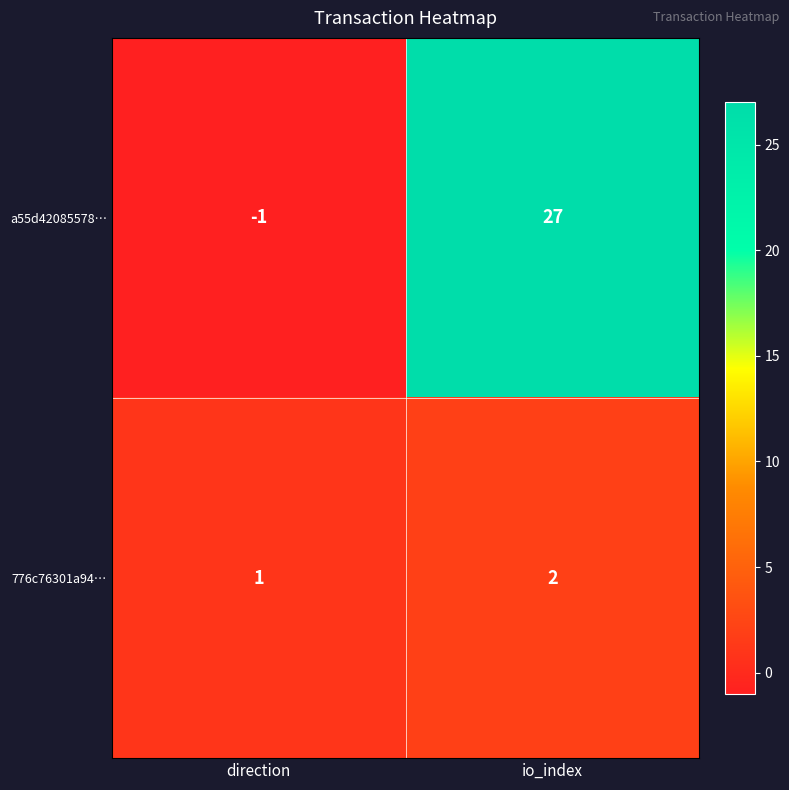

Which category has the highest value in the a55d42085578… series?

io_index